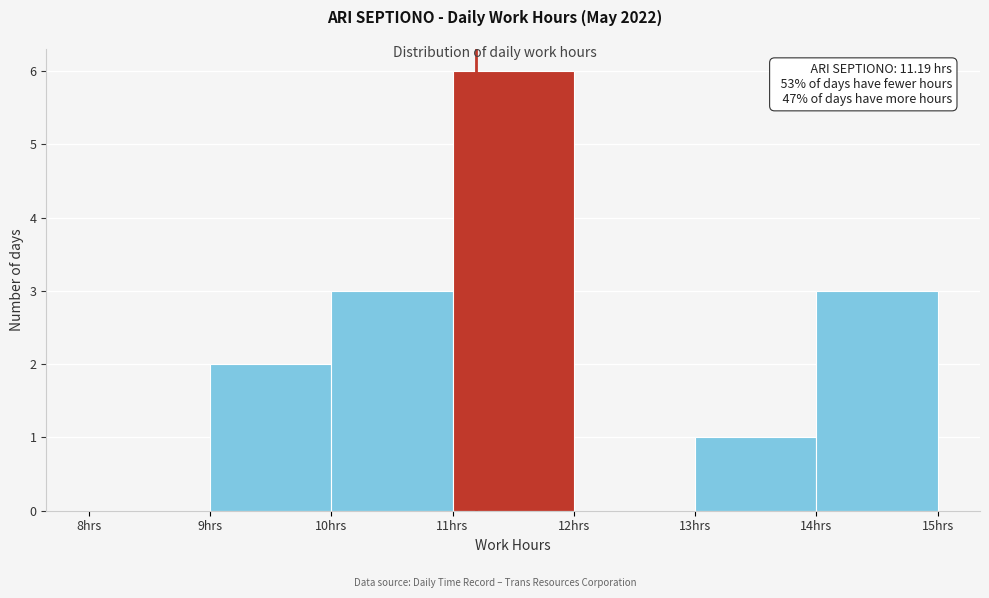

Which range on the x-axis has the tallest bar?

11 to 12